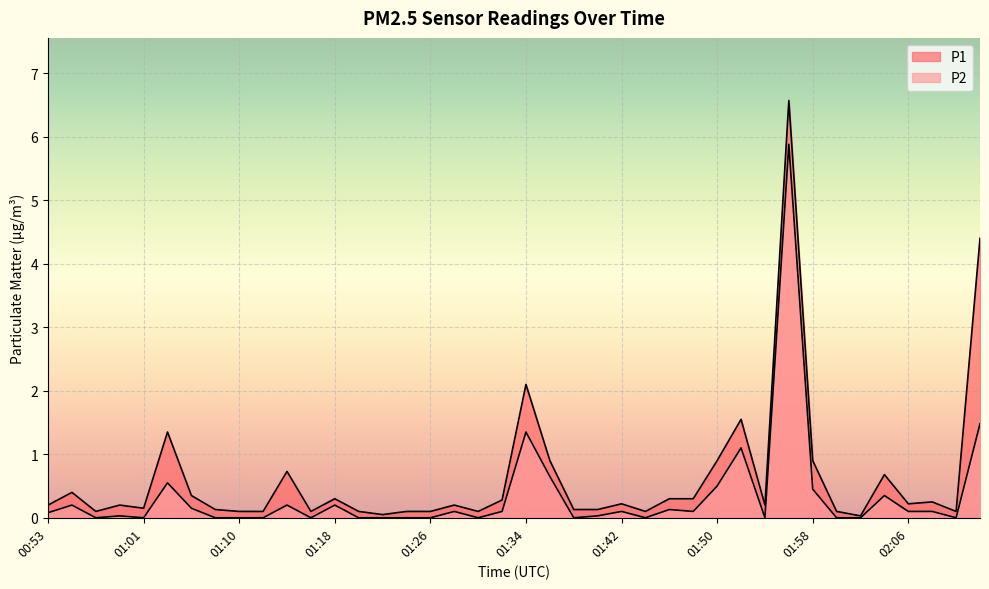

At 02:06, list the series in order from smallest to largest.

P2, P1